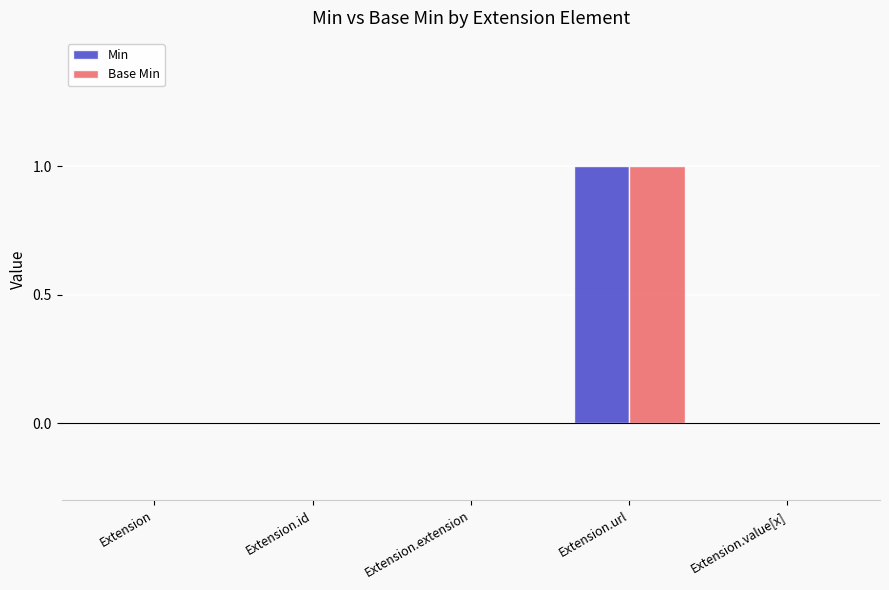

Reading left to right, transcribe all the data shown in this chart.

Min: 0	0	0	1	0
Base Min: 0	0	0	1	0